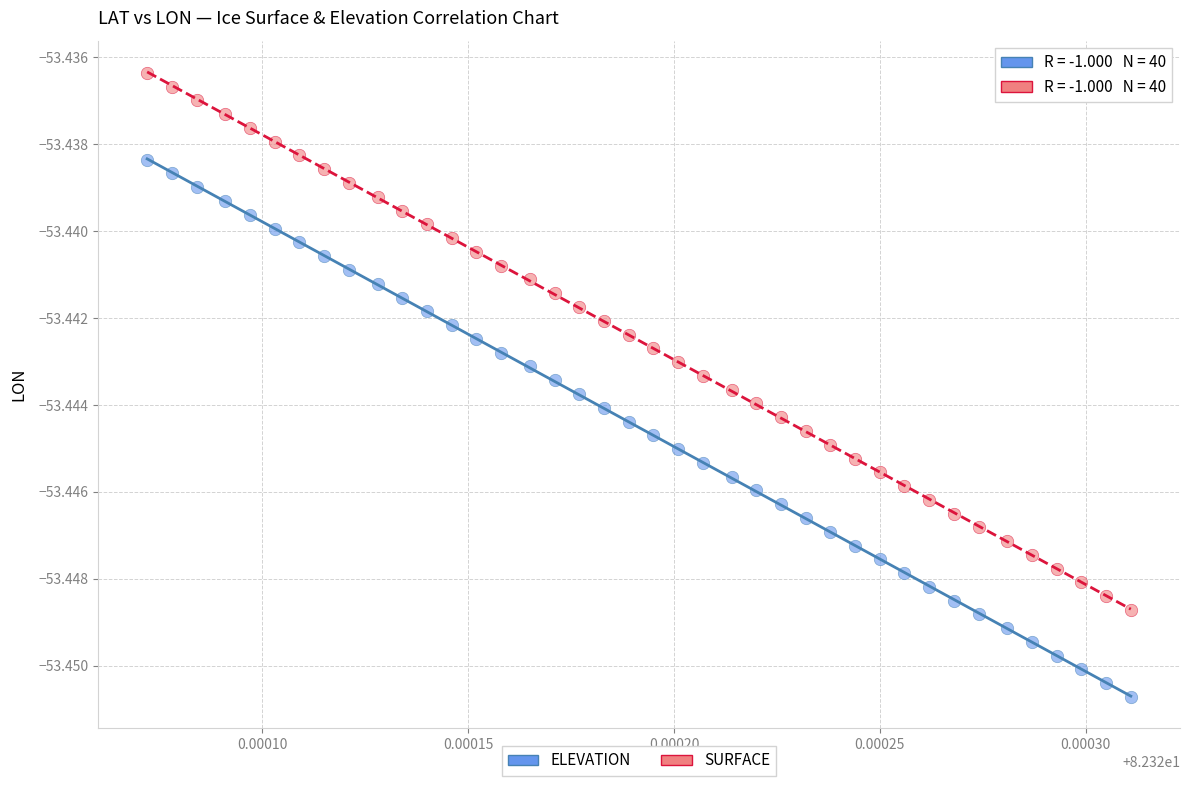

Which series reaches the minimum Y coordinate?

ELEVATION